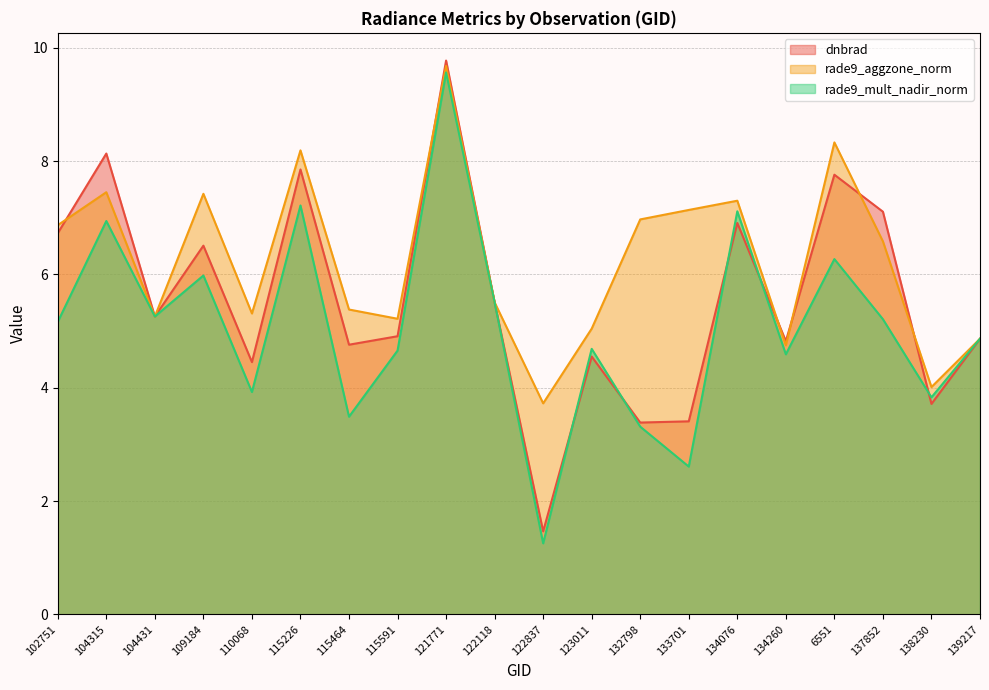

Reading right to left, list all the values displayed in this chart.

dnbrad: 139217=4.9	138230=3.7	137852=7.1	6551=7.8	134260=4.8	134076=6.9	133701=3.4	132798=3.4	123011=4.6	122837=1.5	122118=5.5	121771=9.8	115591=4.9	115464=4.8	115226=7.9	110068=4.5	109184=6.5	104431=5.3	104315=8.1	102751=6.7
rade9_aggzone_norm: 139217=4.9	138230=4.0	137852=6.6	6551=8.3	134260=4.7	134076=7.3	133701=7.1	132798=7.0	123011=5.0	122837=3.7	122118=5.5	121771=9.7	115591=5.2	115464=5.4	115226=8.2	110068=5.3	109184=7.4	104431=5.3	104315=7.5	102751=6.9
rade9_mult_nadir_norm: 139217=4.9	138230=3.8	137852=5.2	6551=6.3	134260=4.6	134076=7.1	133701=2.6	132798=3.3	123011=4.7	122837=1.3	122118=5.5	121771=9.6	115591=4.7	115464=3.5	115226=7.2	110068=3.9	109184=6.0	104431=5.3	104315=6.9	102751=5.2